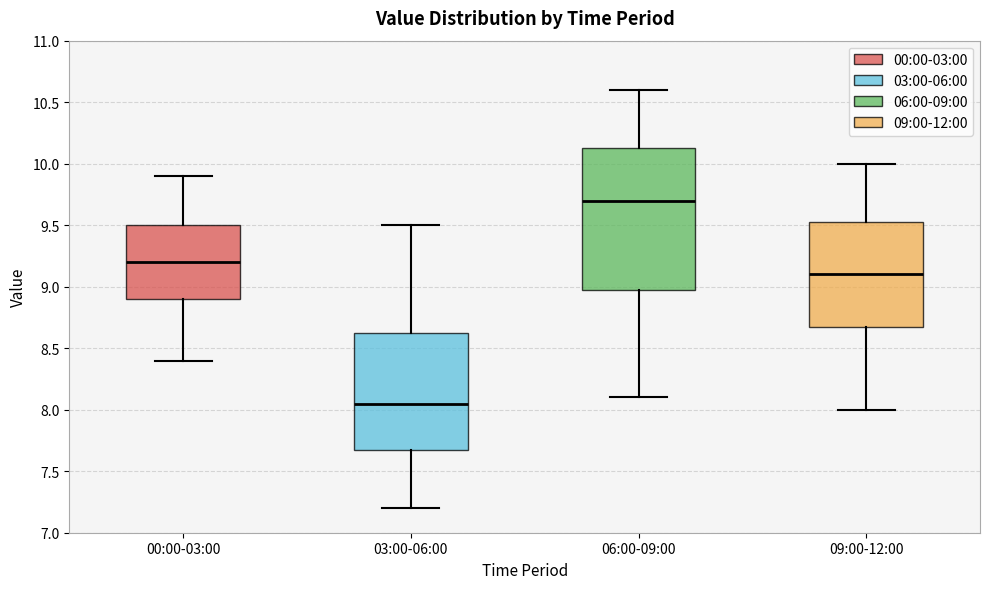

Reading left to right, transcribe this box plot: for each box, give where its median line is, the range the box spans, and where its two whiskers end, as read against the y-axis. The values are not printed on the chart, so give them approximately, as read against the axis.

00:00-03:00: median 9.20, box 8.90 to 9.50, whiskers 8.40 to 9.90
03:00-06:00: median 8.05, box 7.70 to 8.65, whiskers 7.20 to 9.50
06:00-09:00: median 9.70, box 9.00 to 10.15, whiskers 8.10 to 10.60
09:00-12:00: median 9.10, box 8.70 to 9.55, whiskers 8.00 to 10.00